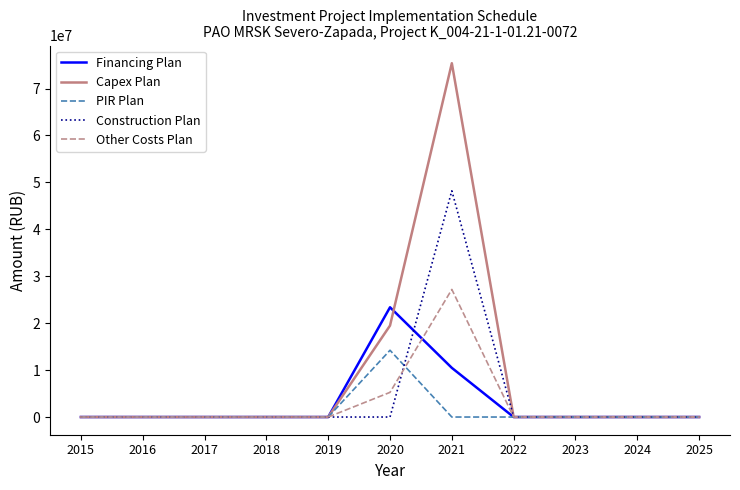

What are all the series names shown in the legend?

Financing Plan, Capex Plan, PIR Plan, Construction Plan, Other Costs Plan